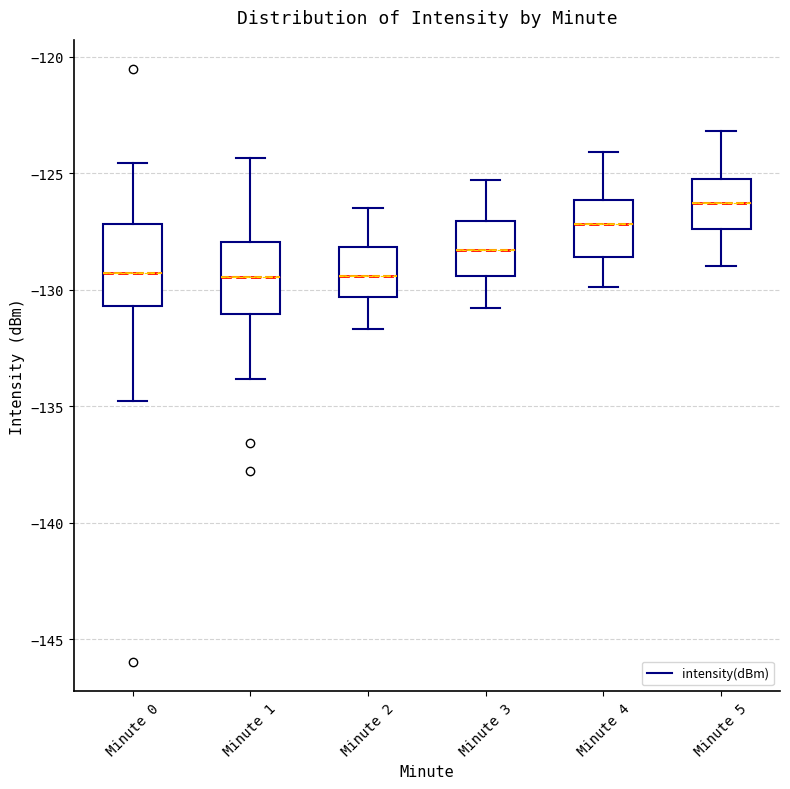

Where does the lower whisker of the box for Minute 0 end on the y-axis? The values are not printed on the chart, so give them approximately, as read against the axis.

-135.0